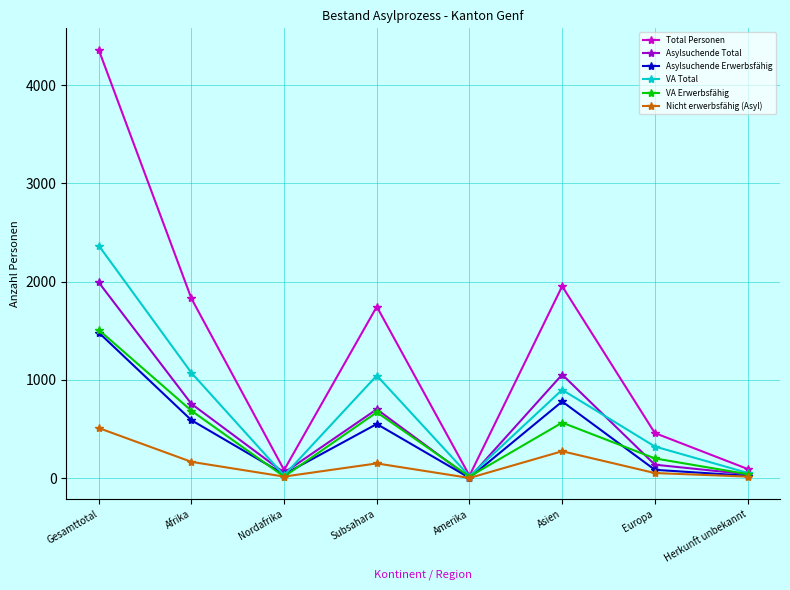

What is the lowest value of the Asylsuchende Erwerbsfähig series?

3